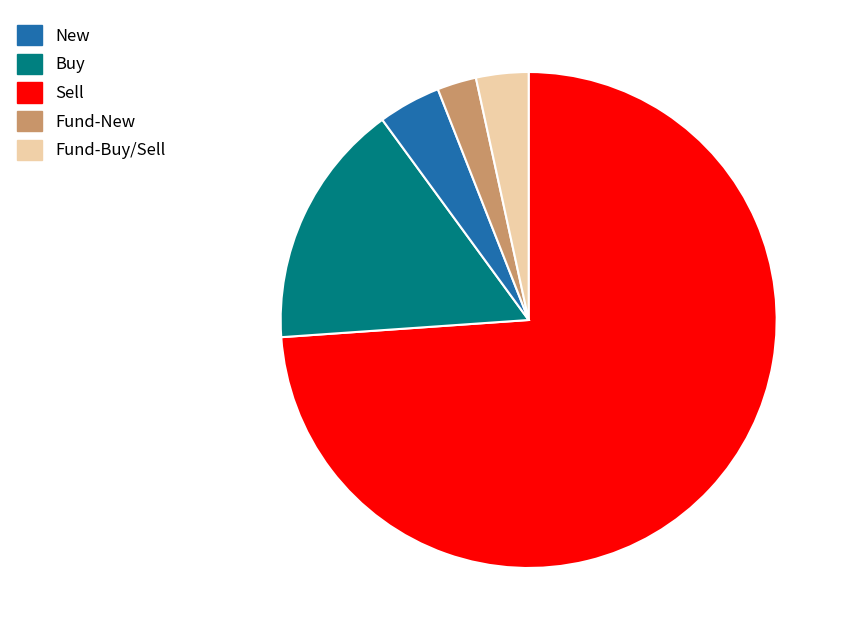

Does any single category account for the majority?

Yes